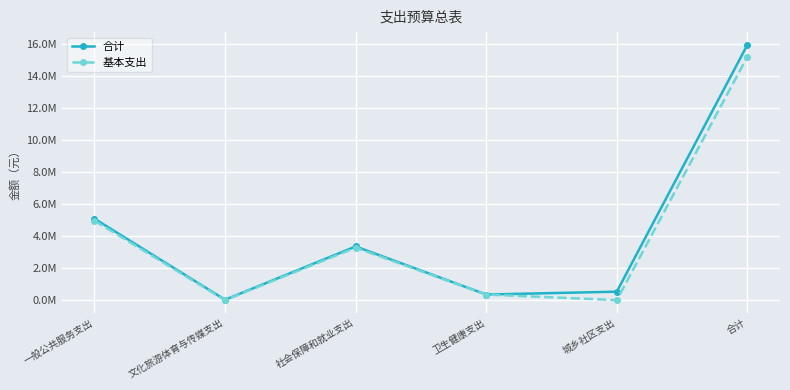

Does the chart have visible grid lines?

Yes